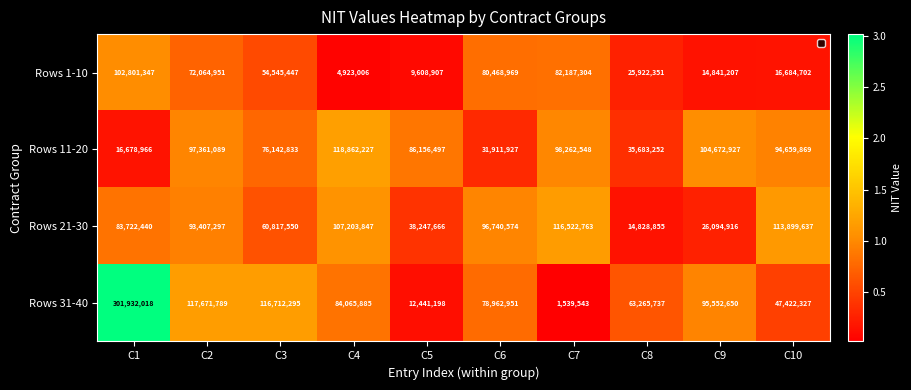

At which label does Rows 31-40 first exceed 84065885?

C1